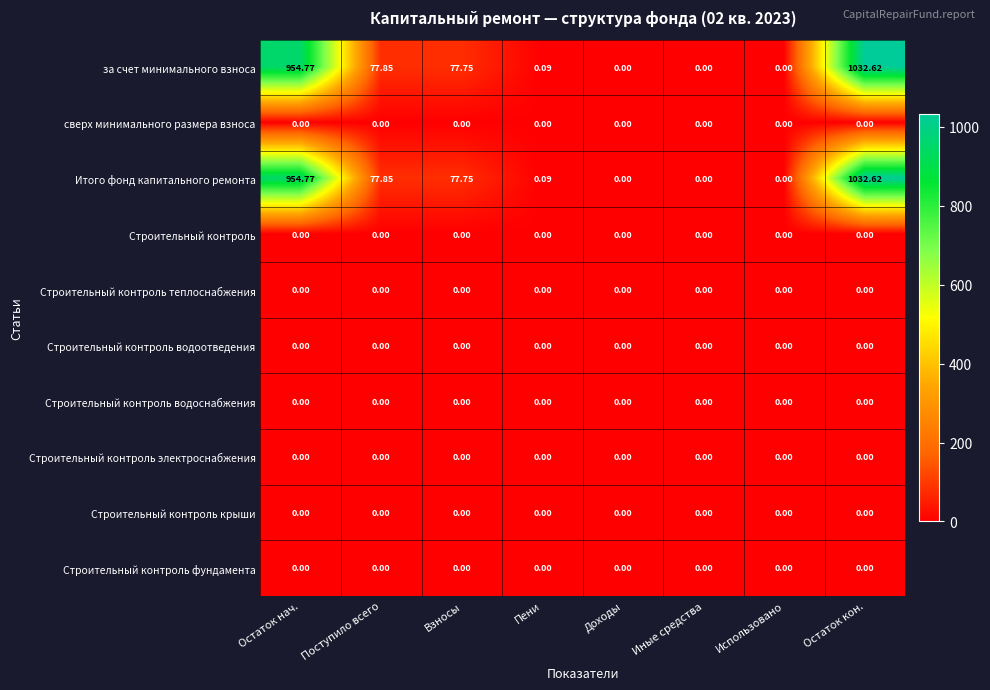

Which label corresponds to the largest value in the chart?

Остаток кон.